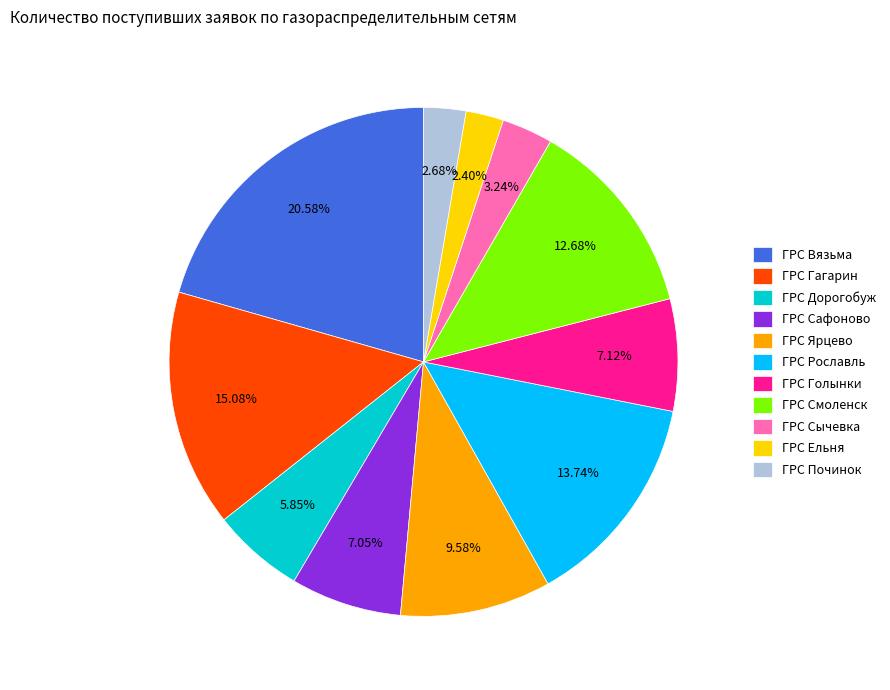

Which slice is the largest?

ГРС Вязьма